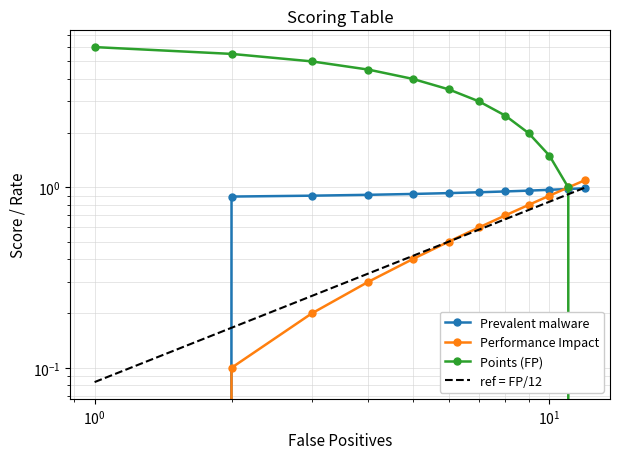

True or false: Performance Impact has more than 2 points higher than both neighbors.

False